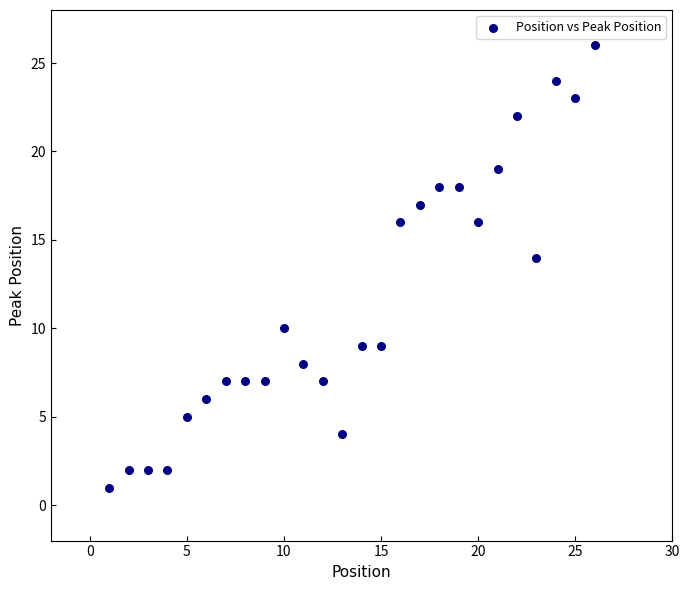

What is the range of X values (max minus min)?

25